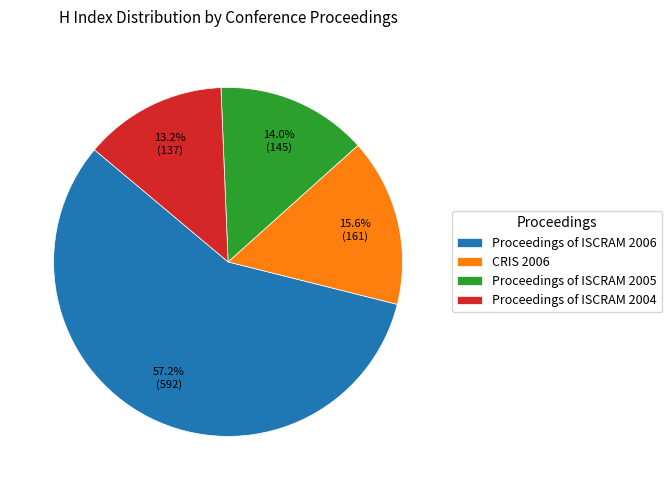

What is the majority slice?

Proceedings of ISCRAM 2006